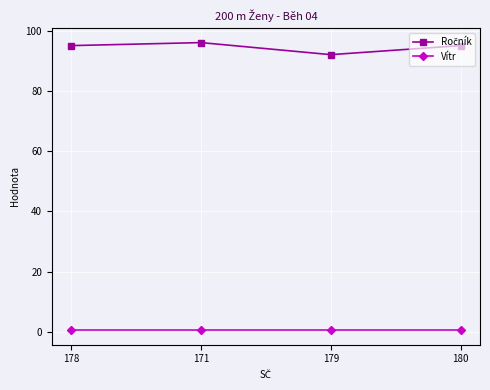

How many data points does each series have?

4